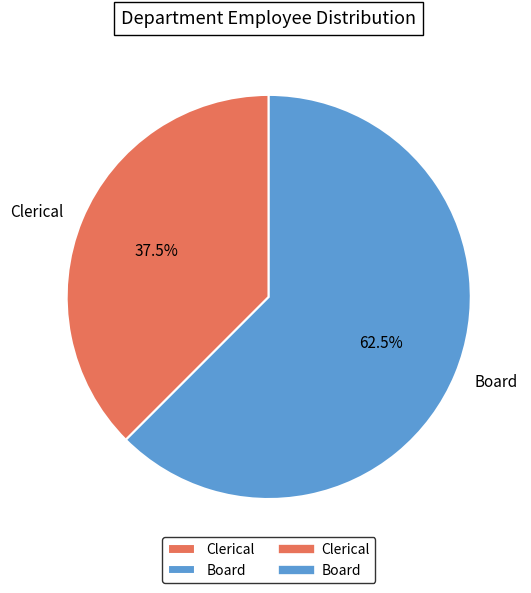

The Clerical slice represents 25% of the pie. True or false?

False